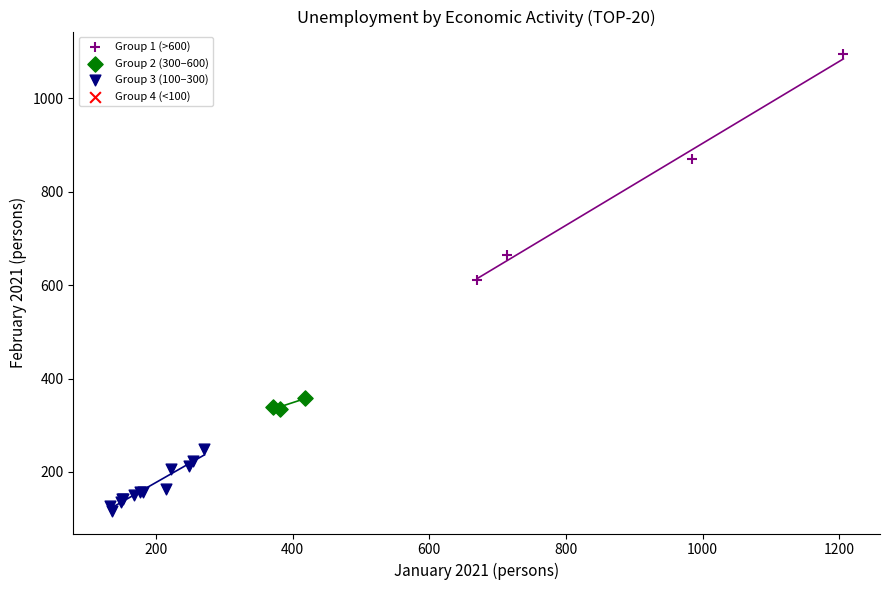

Which series reaches the maximum Y coordinate?

Group 1 (>600)